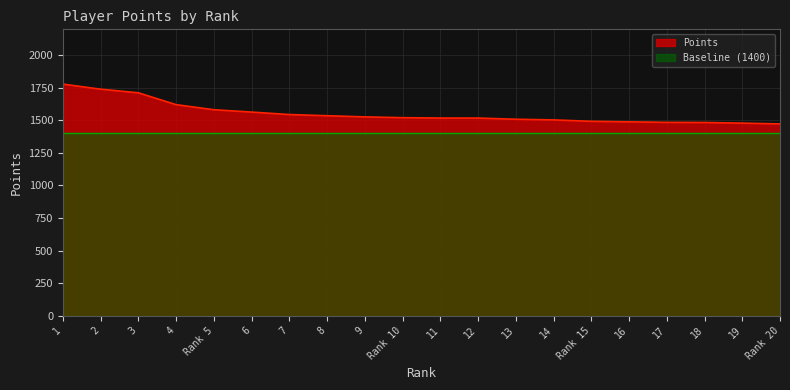

What is the sum of all values?

31079